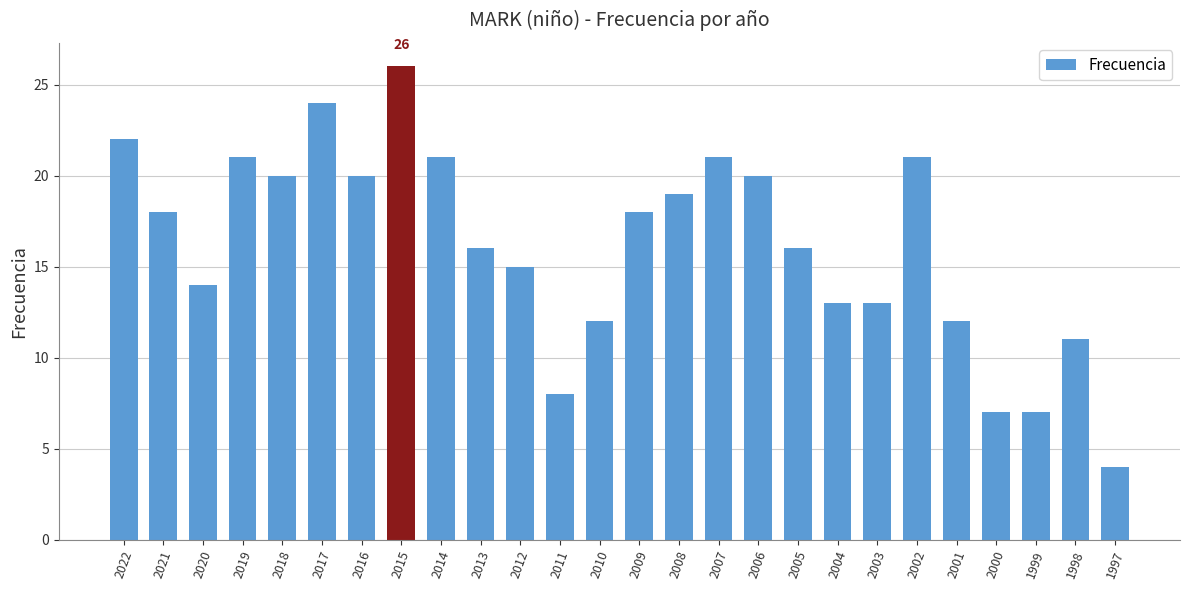

What is the difference between the maximum and minimum values?

22